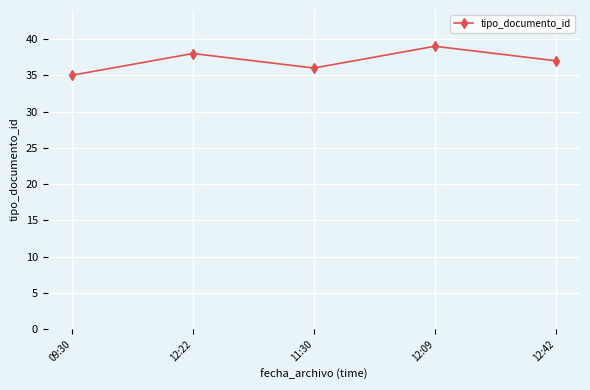

What is the label of the 3rd point from the left?

11:30